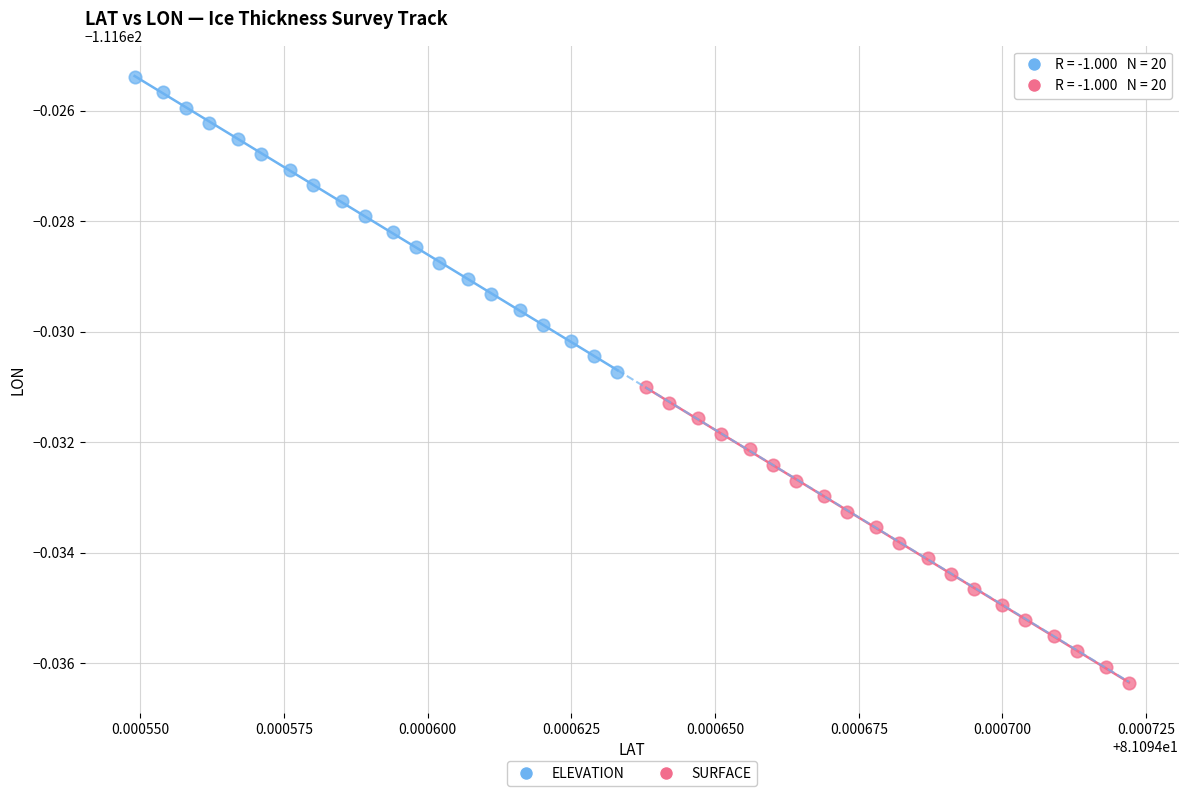

Which series has the largest Y range (max minus min)?

SURFACE